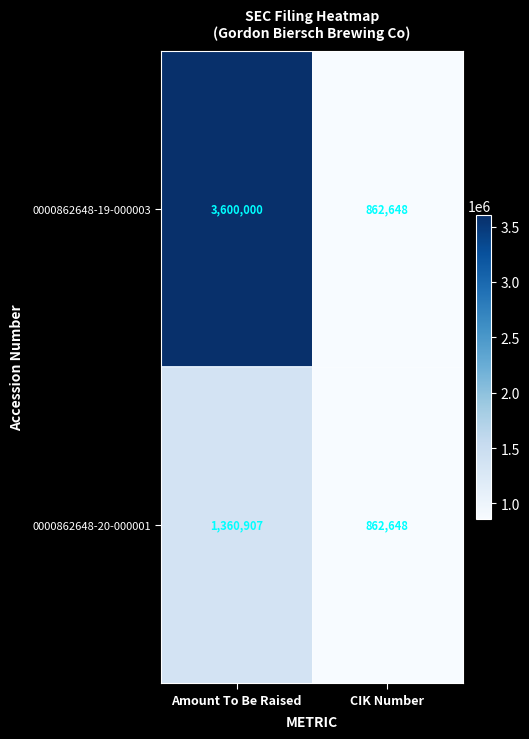

Reading left to right, extract all data points from this chart.

0000862648-19-000003: Amount To Be Raised=3600000	CIK Number=862648
0000862648-20-000001: Amount To Be Raised=1360907	CIK Number=862648